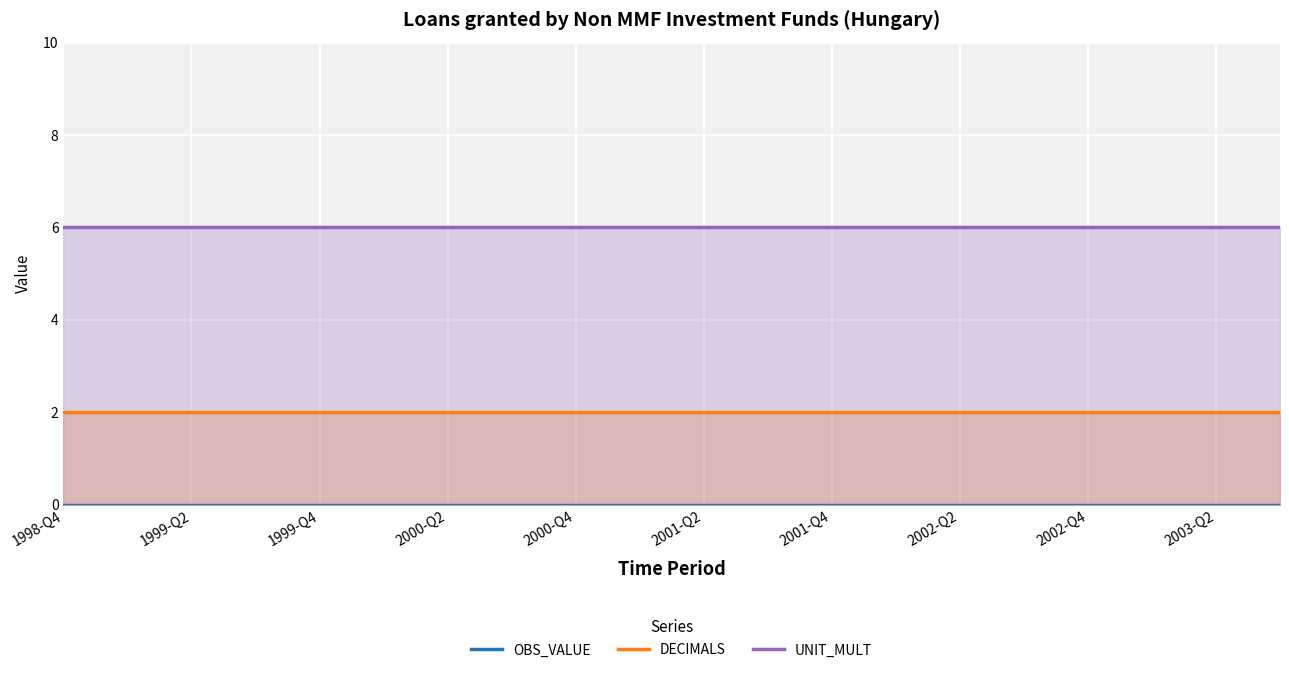

What is the label of the 6th point from the left?

2001-Q2